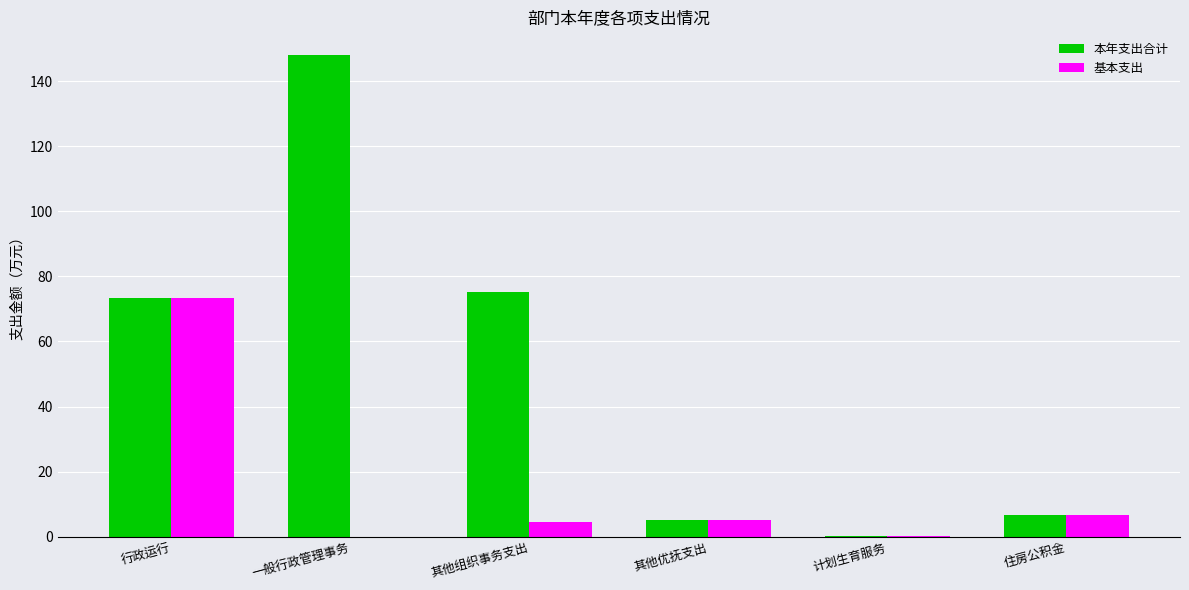

What is the sum of all 本年支出合计 values?

308.3